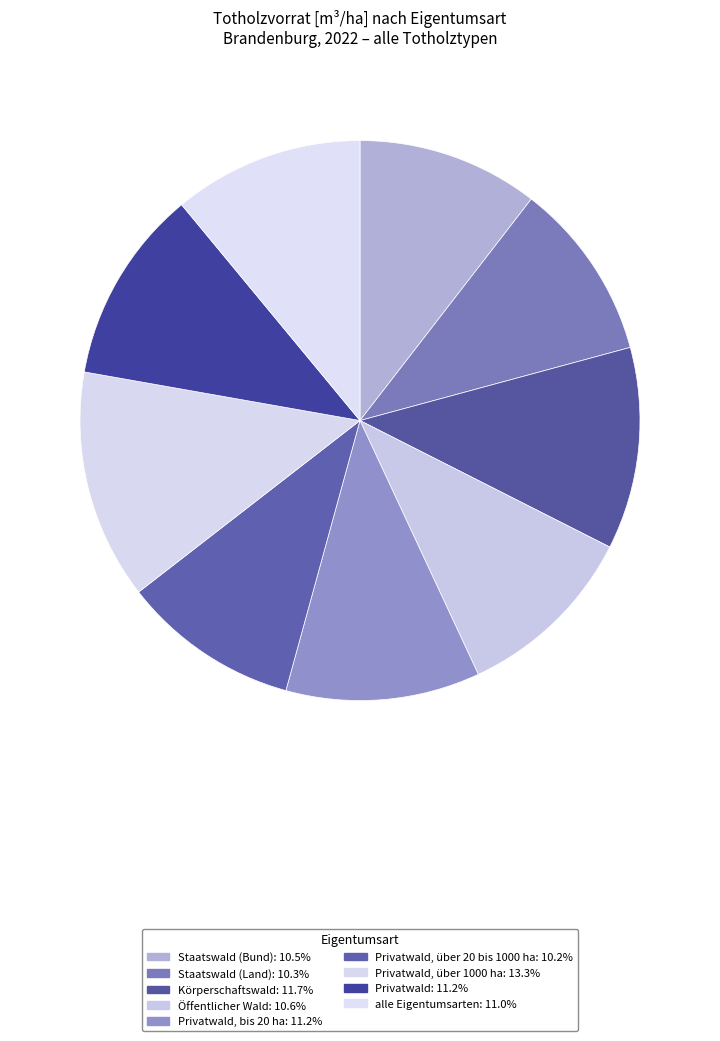

How many slices are in this pie chart?

9